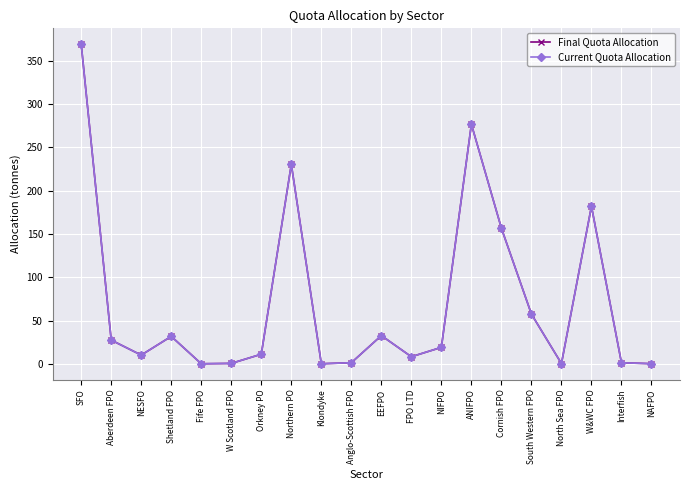

At which category does the chart reach its peak across all series?

SFO